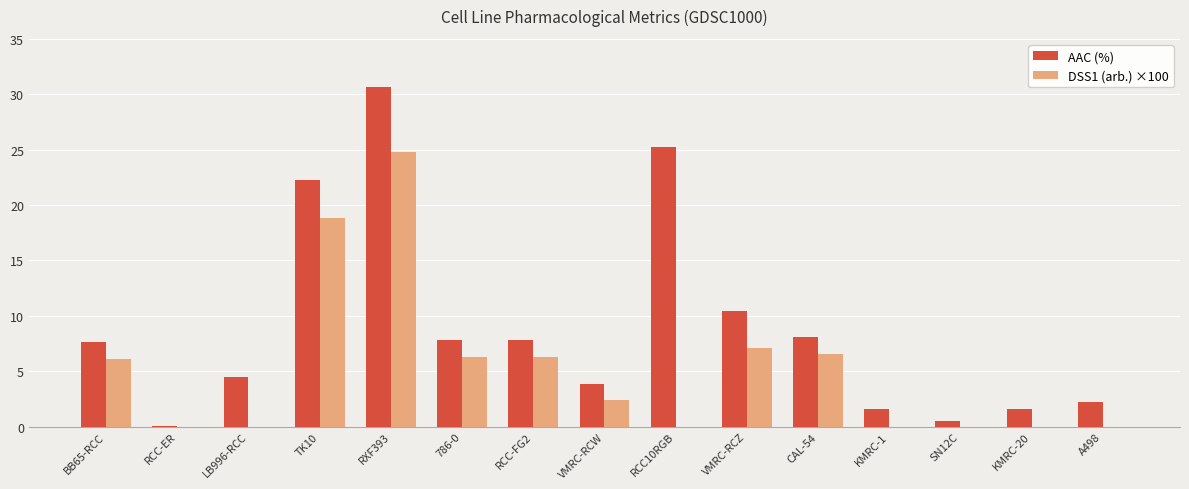

The AAC (%) series shows 2.7 at KMRC-20. True or false?

False